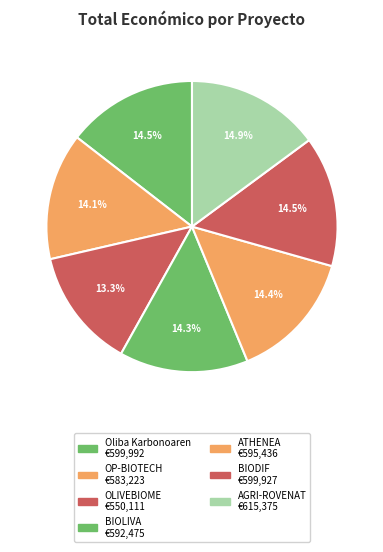

What percentage is the ATHENEA slice, to the nearest percent?

14%